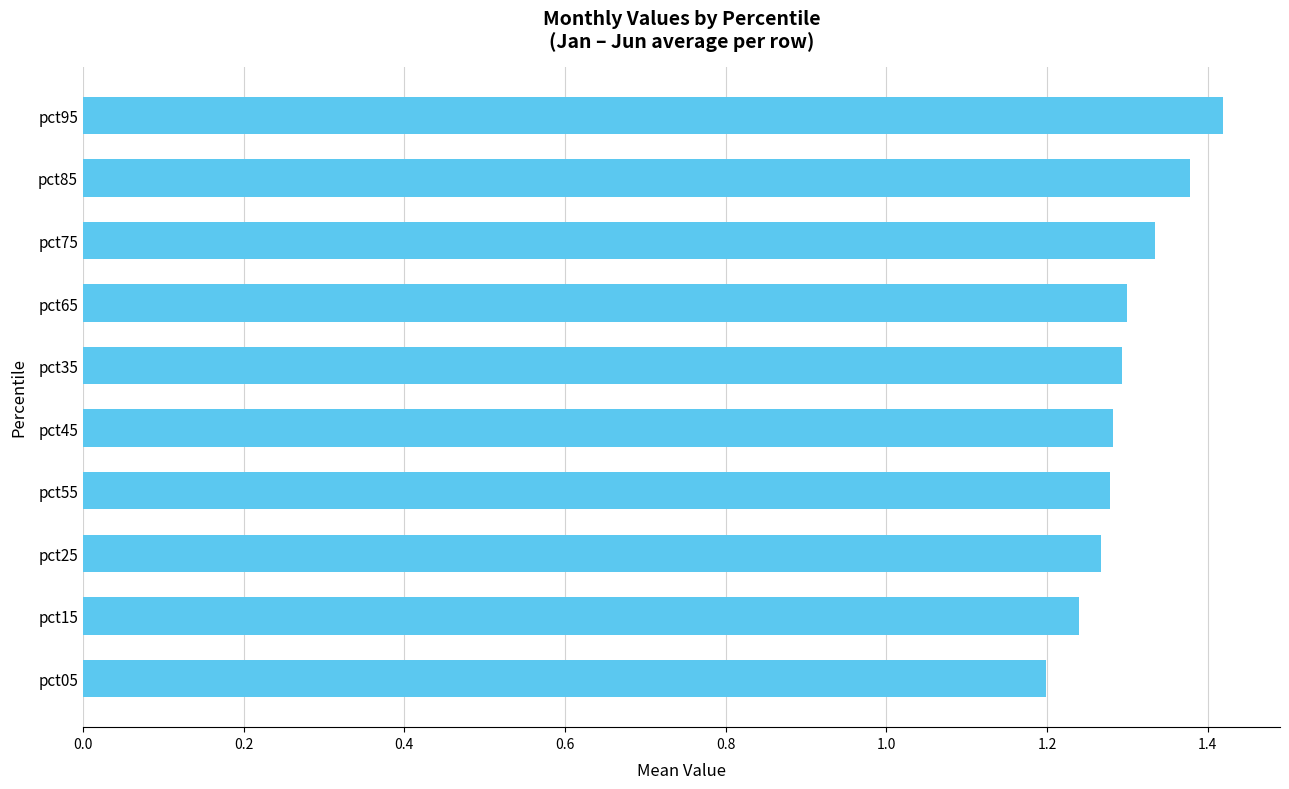

Does the chart contain any negative values?

No